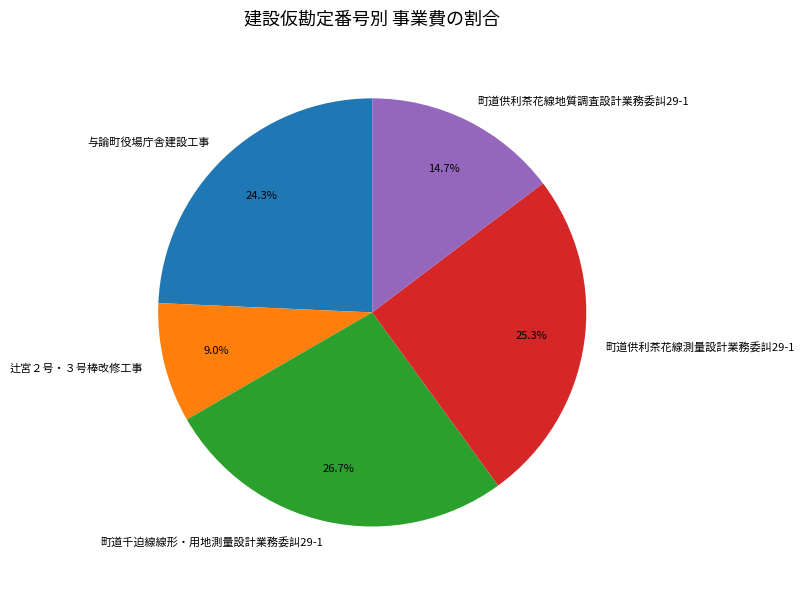

To the nearest percent, what is the difference between the largest and smallest slice percentages?

18%